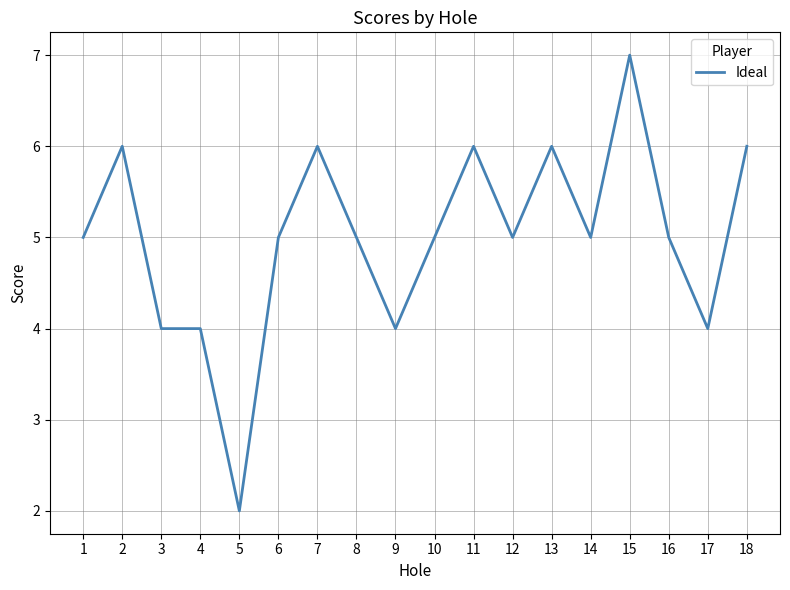

What is the change in value from 4 to 8?

+1